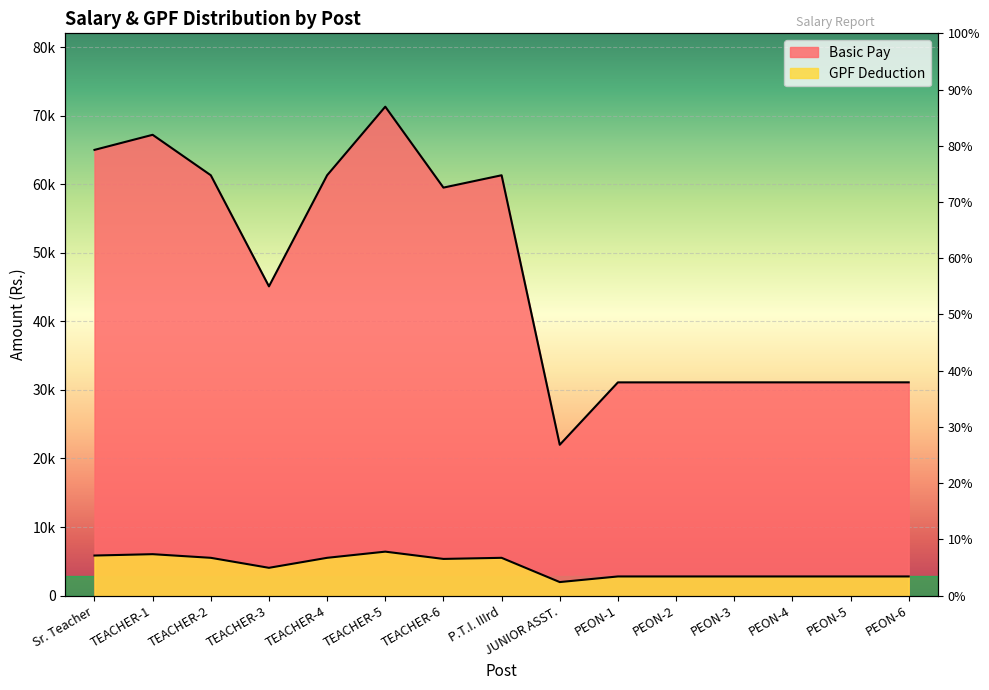

Reading right to left, transcribe all the data shown in this chart.

Basic Pay: 31105	31104	31103	31102	31101	31100	22000	61300	59500	71300	61300	45100	61300	67200	65000
GPF Deduction: 2799	2799	2799	2799	2799	2799	1980	5517	5355	6417	5517	4059	5517	6048	5850